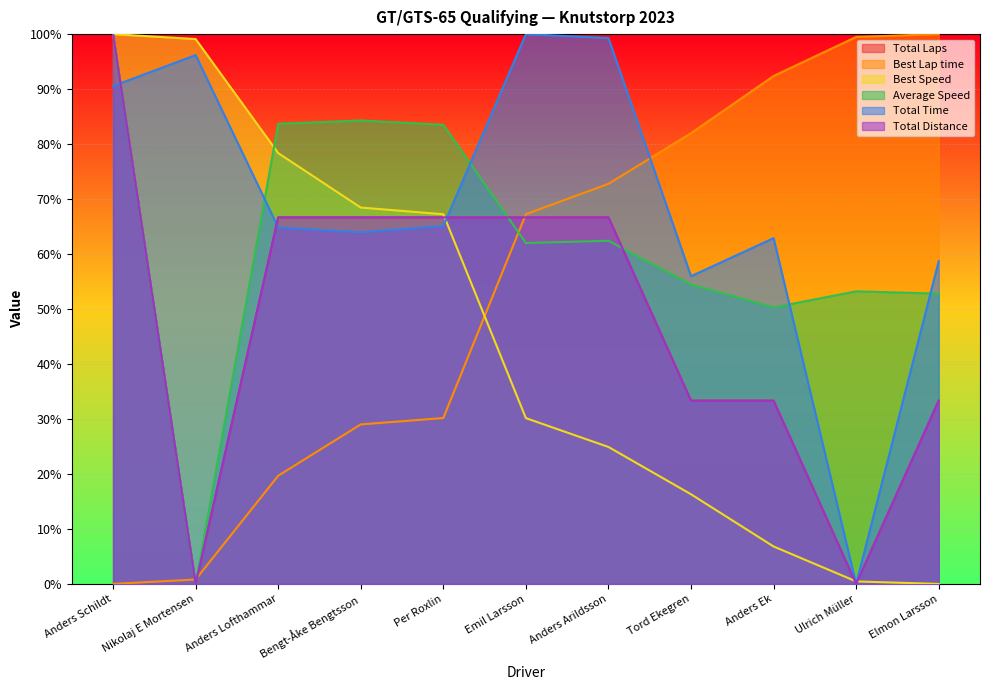

How many times do Best Speed and Average Speed cross each other?

1